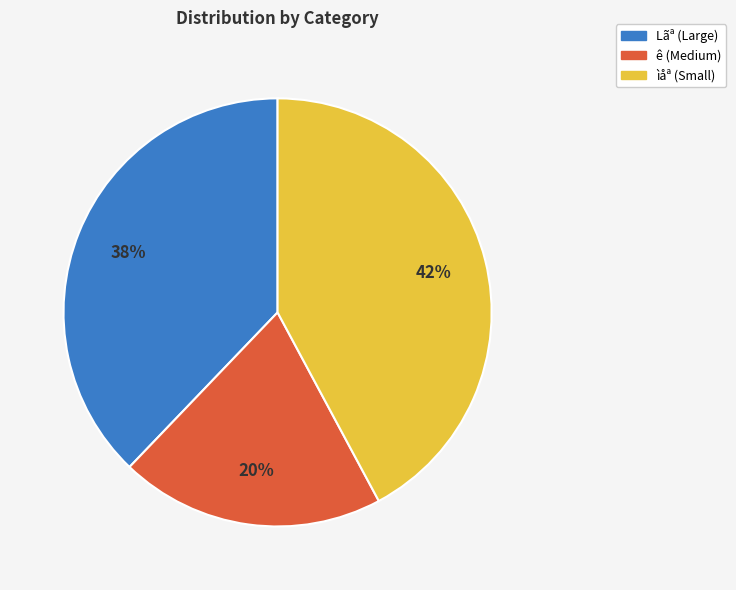

Is there a majority slice in this chart?

No